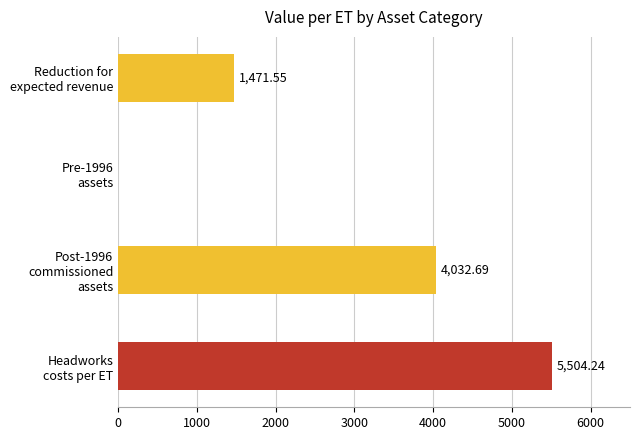

At which category does the chart reach its peak across all series?

Headworks
costs per ET